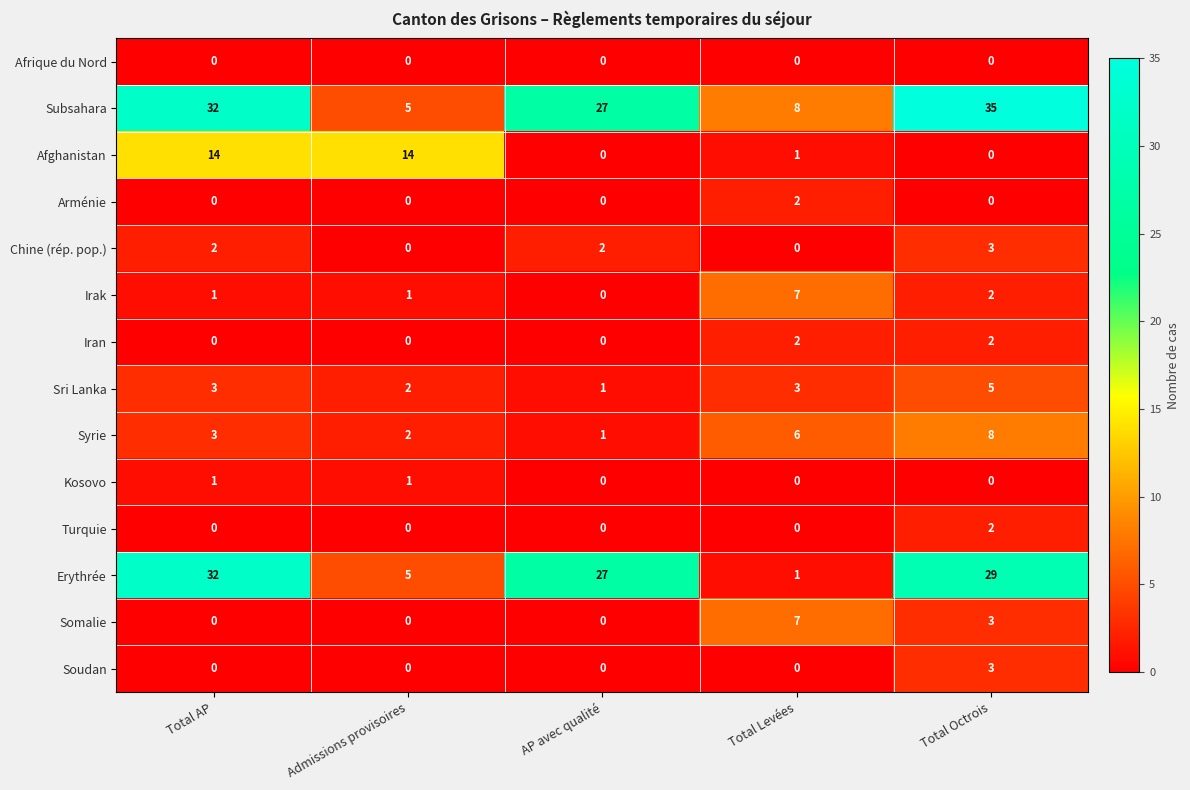

What is the average value of the Erythrée series?

19